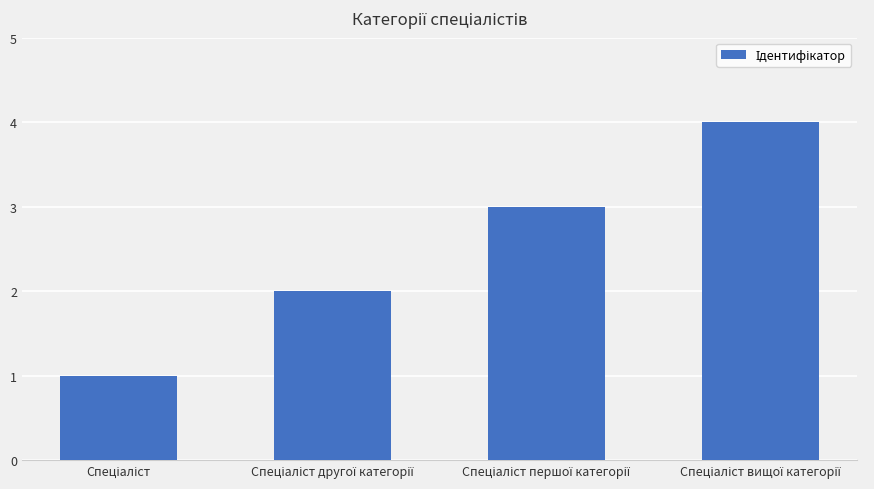

What is the difference between the maximum and minimum values?

3